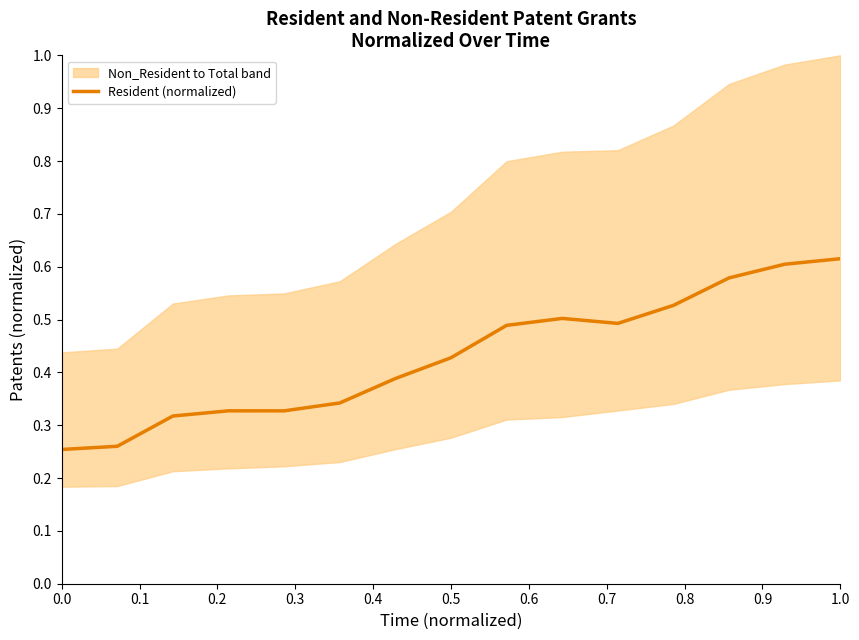

The Resident (normalized) series shows 0.4 at 0.0. True or false?

False